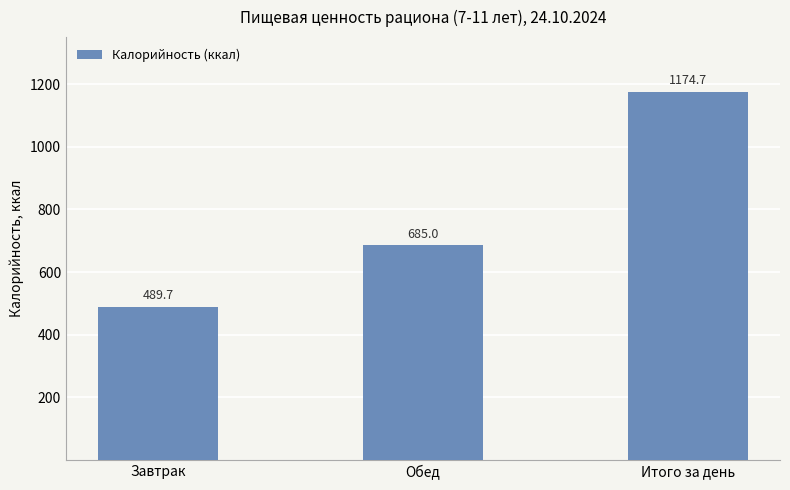

Which has a higher value, Завтрак or Итого за день?

Итого за день